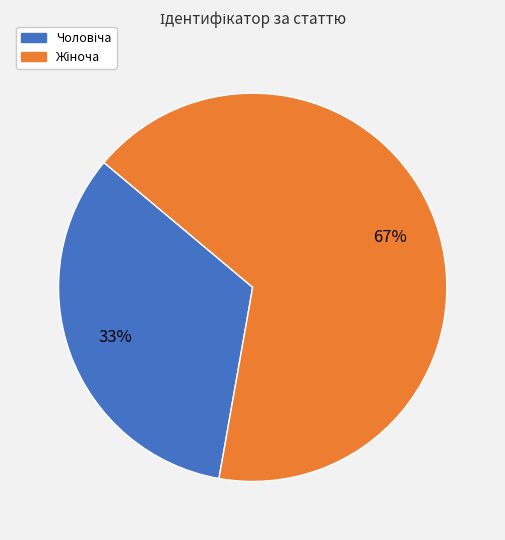

To the nearest percent, what is the average slice percentage?

50%